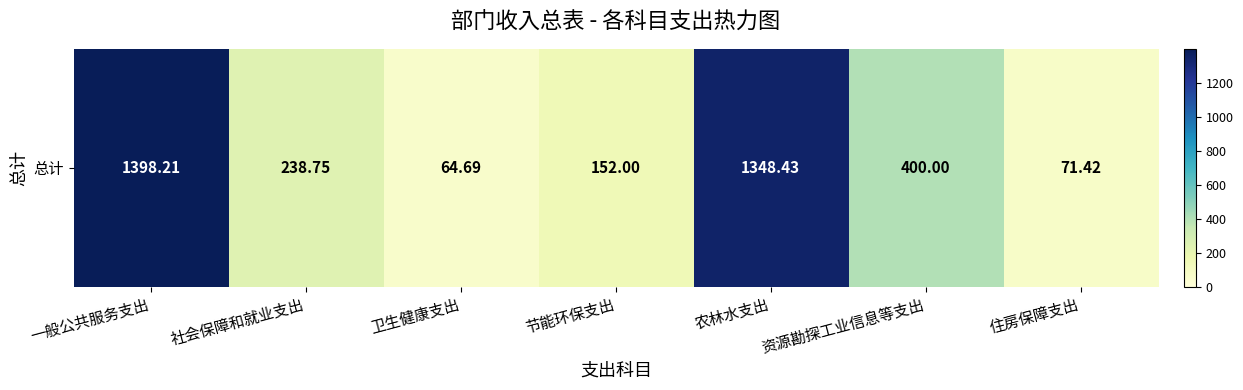

At which label does the data first exceed 238?

一般公共服务支出